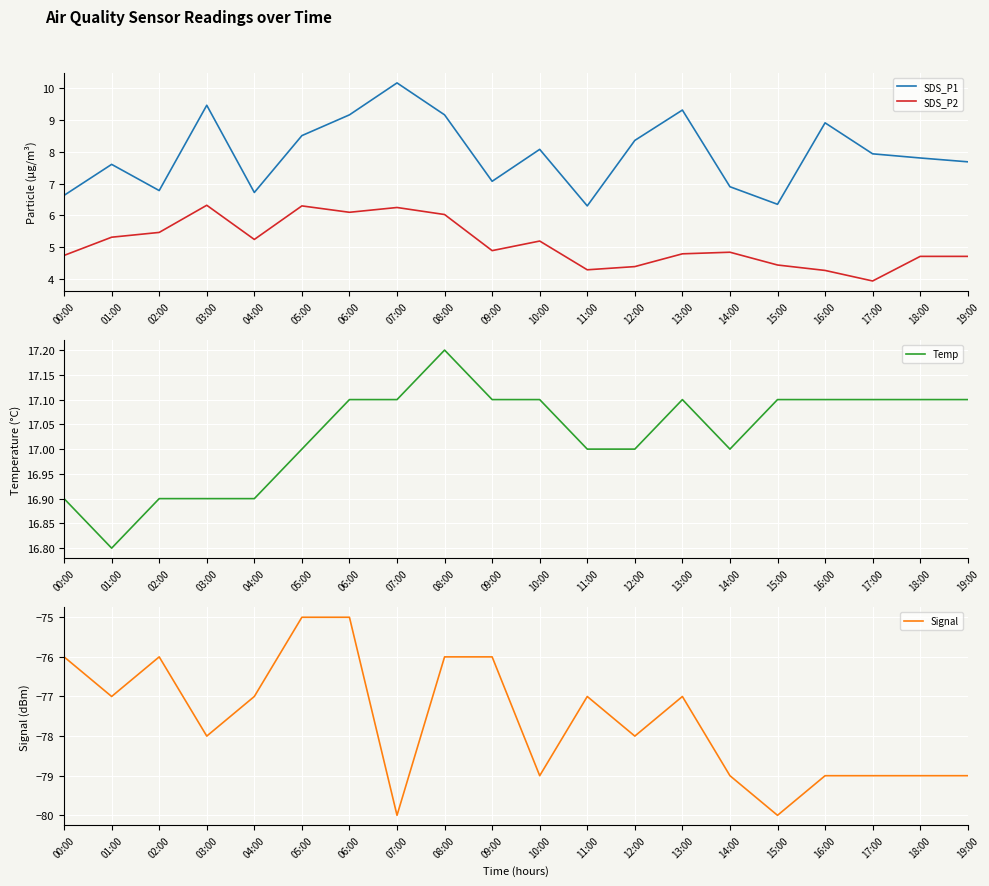

Rank the categories by SDS_P1 value from highest to lowest.

07:00, 03:00, 13:00, 06:00, 08:00, 16:00, 05:00, 12:00, 10:00, 17:00, 18:00, 19:00, 01:00, 09:00, 14:00, 02:00, 04:00, 00:00, 15:00, 11:00